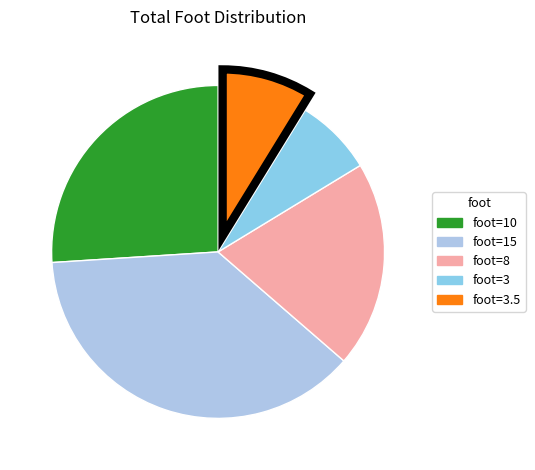

How many segments does this pie chart have?

5